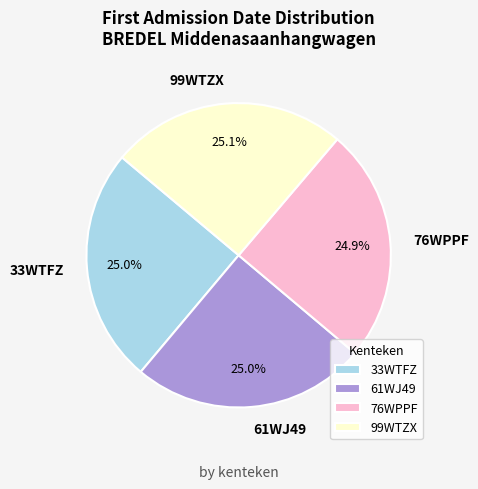

How many segments does this pie chart have?

4